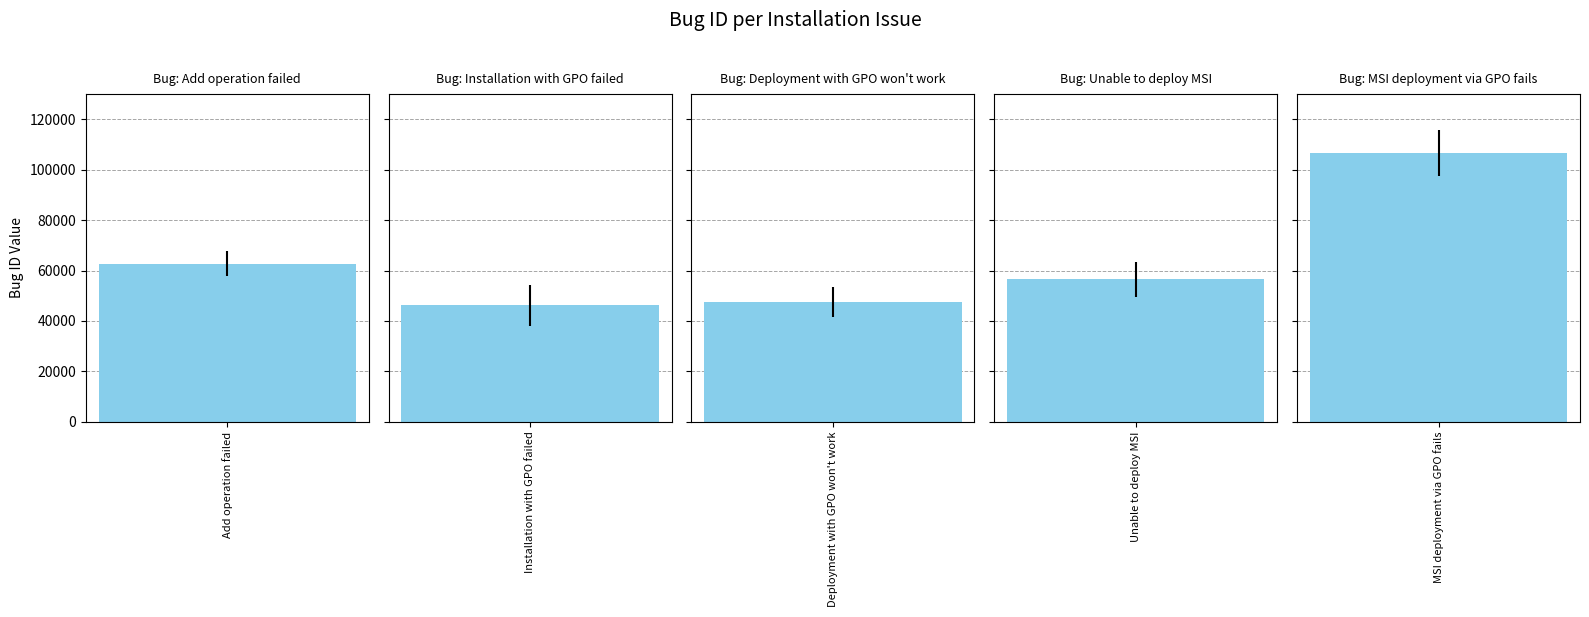

Reading left to right, what are all the values shown in this chart?

Add operation failed=62758	Installation with GPO failed=46171	Deployment with GPO won't work=47665	Unable to deploy MSI=56576	MSI deployment via GPO fails=106673